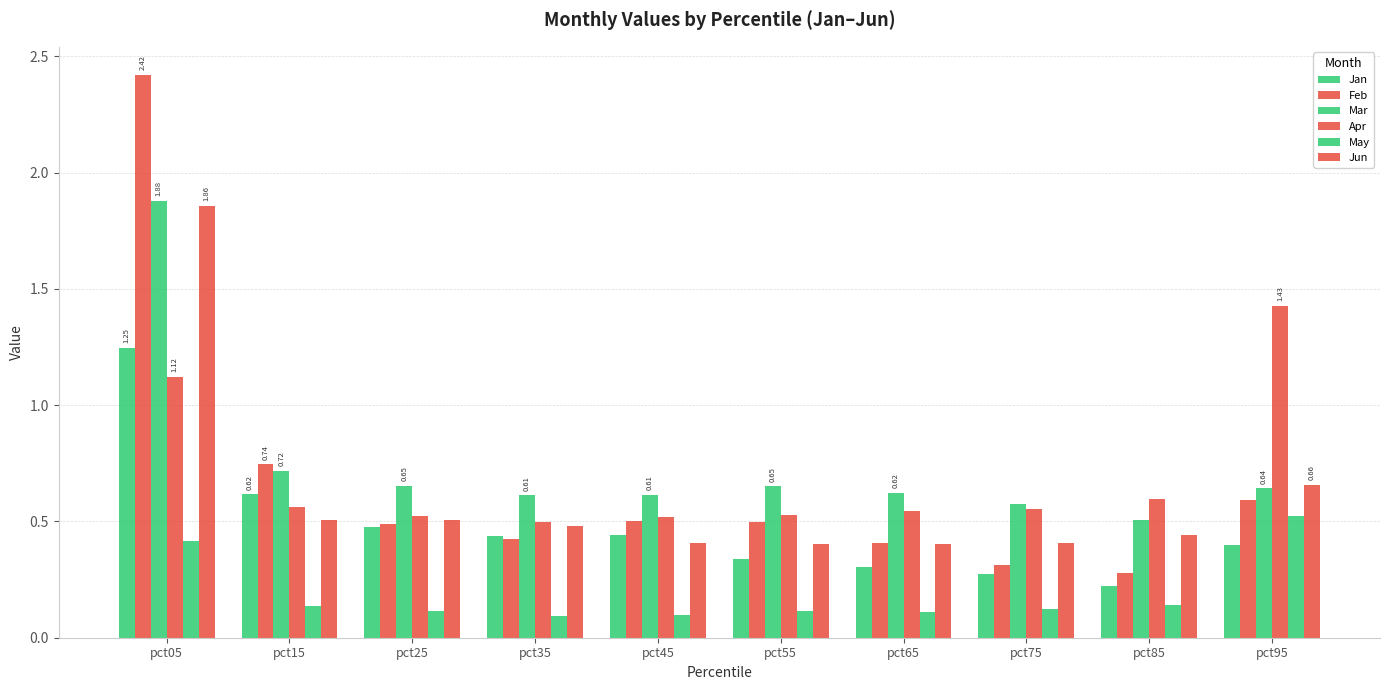

What is the value of the Feb bar at the 7th from the left?

0.4